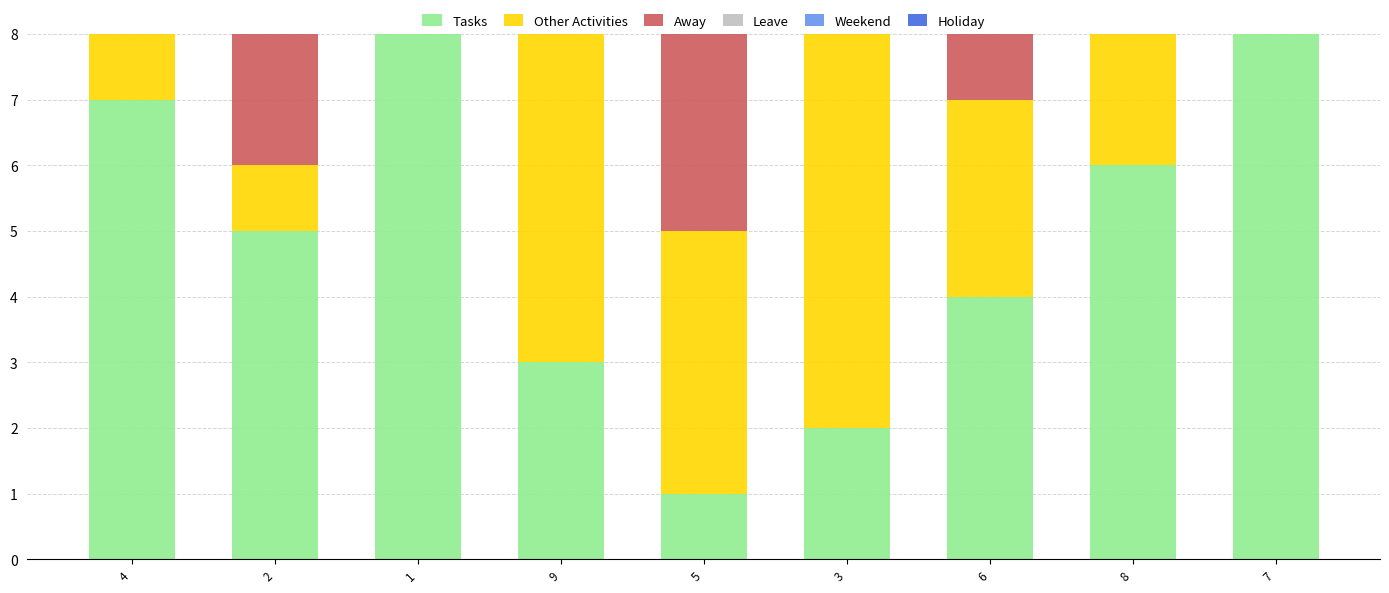

What are all the series names shown in the legend?

Tasks, Other Activities, Away, Leave, Weekend, Holiday